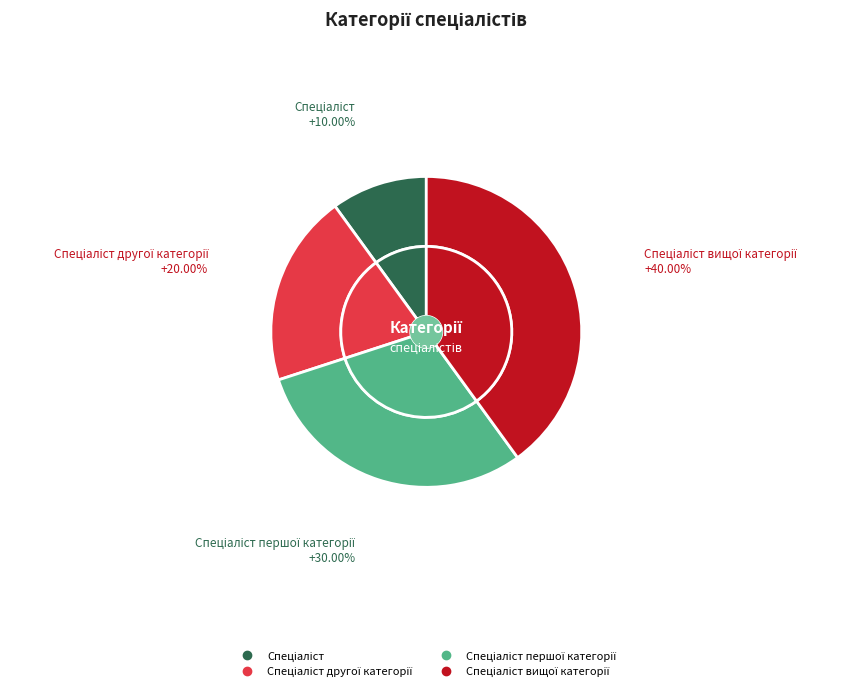

To the nearest percent, what is the difference between the Спеціаліст and Спеціаліст першої категорії slice percentages?

20%